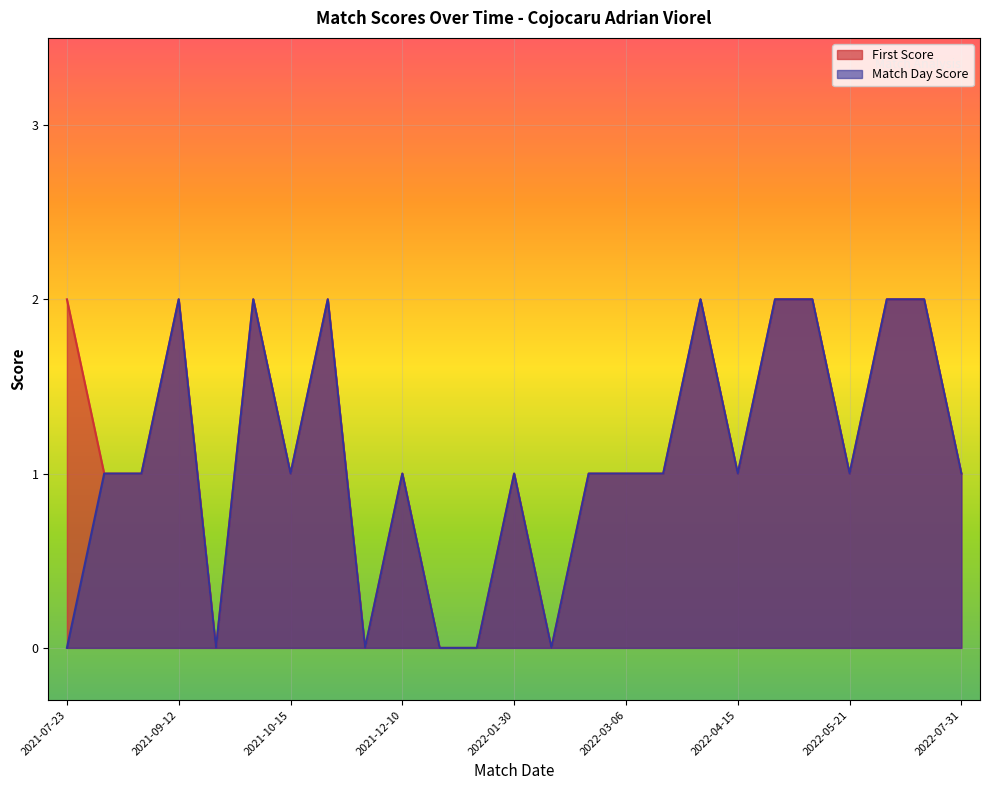

What is the difference between the maximum and minimum values in the Match Day Score series?

2